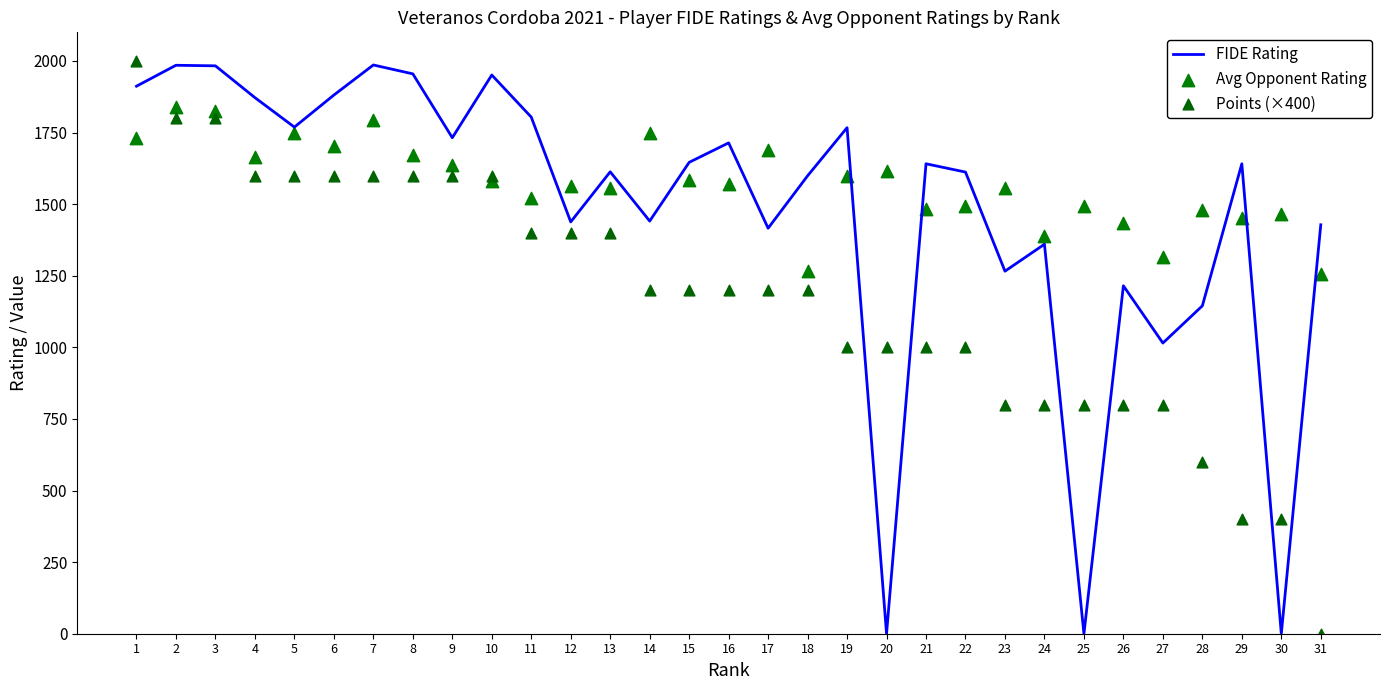

At which category is the sum across all series the highest?

1